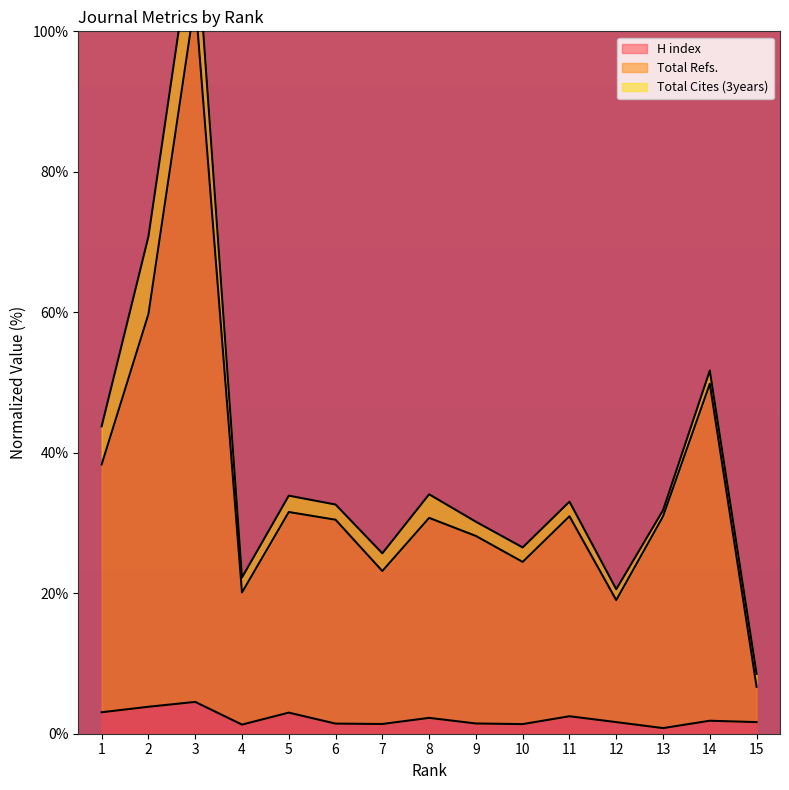

Where is the first local maximum for H index?

3